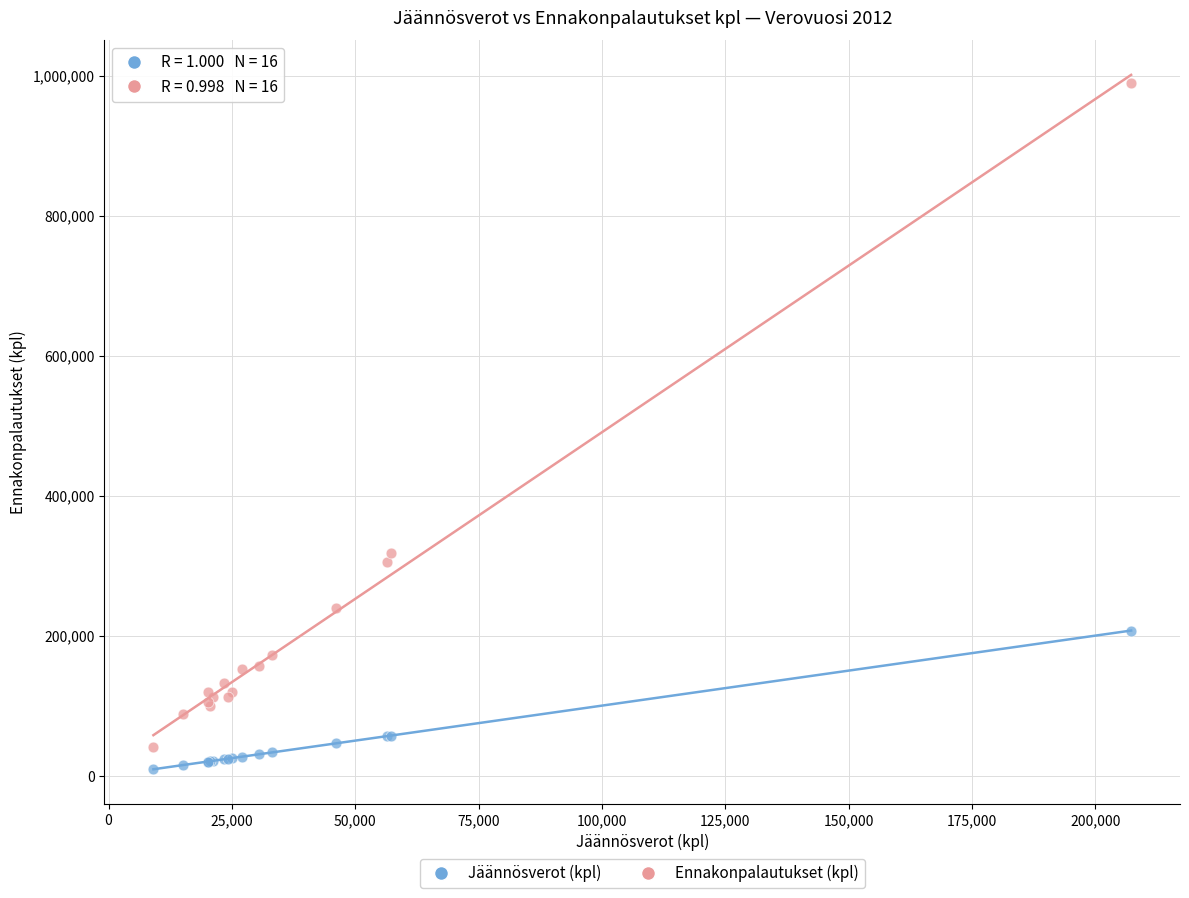

In the Ennakonpalautukset (kpl) series, what Y value is closest to 515599?

317628